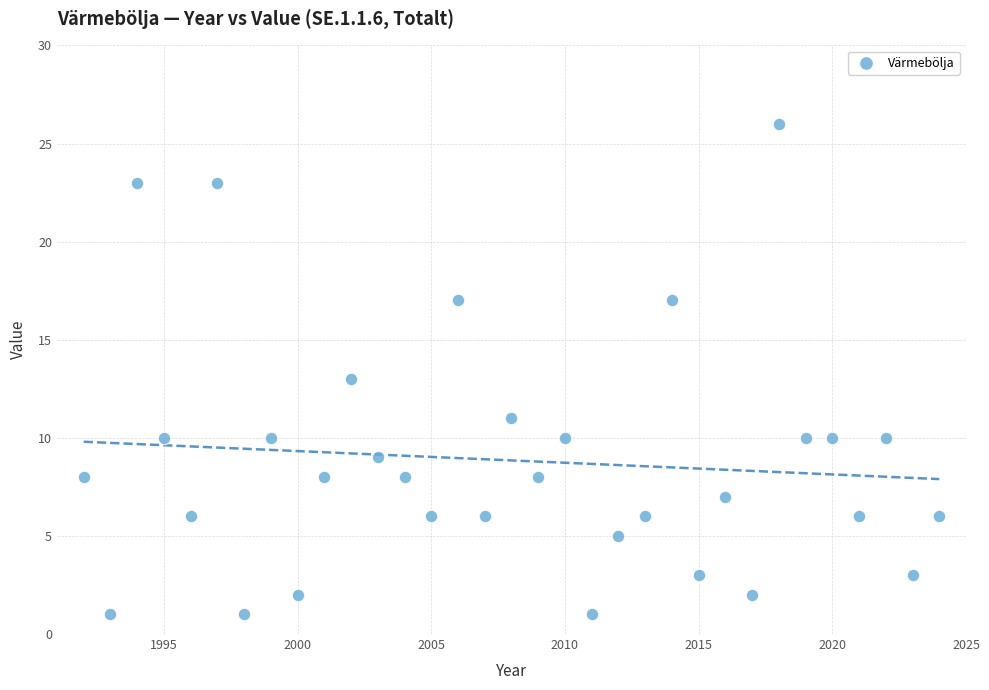

What is the range of X values (max minus min)?

32